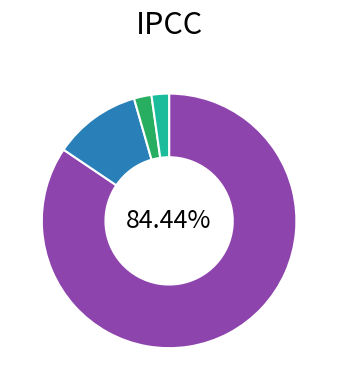

Does any single category account for the majority?

Yes